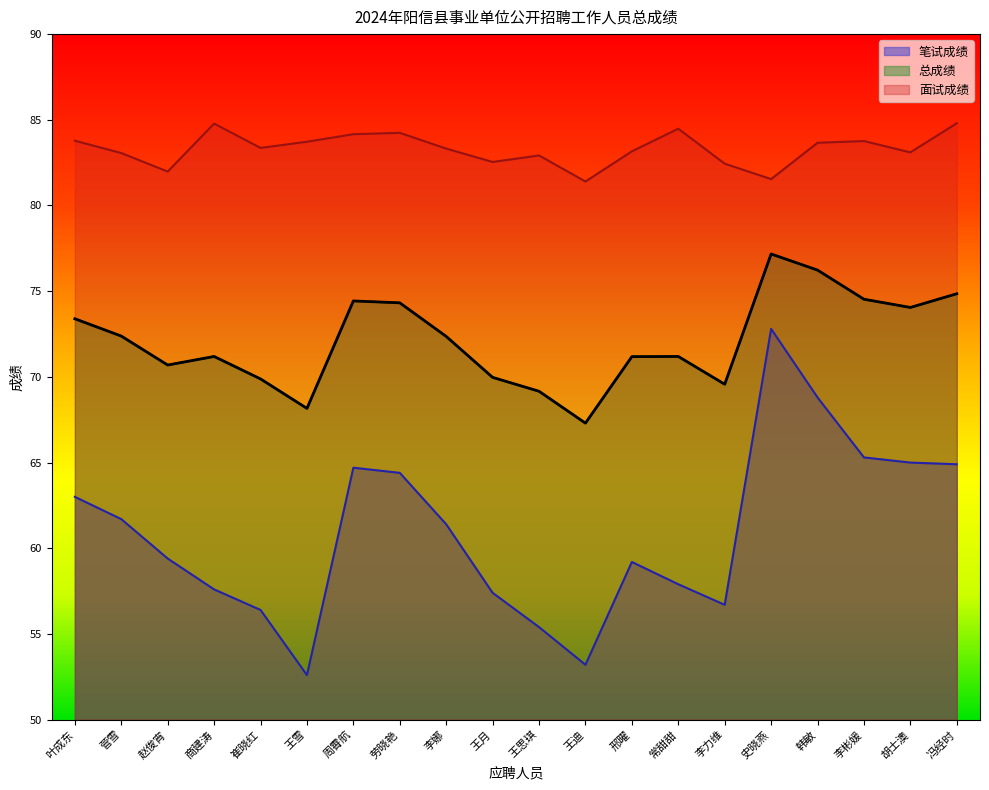

True or false: 总成绩 has more than 1 points higher than both neighbors.

True